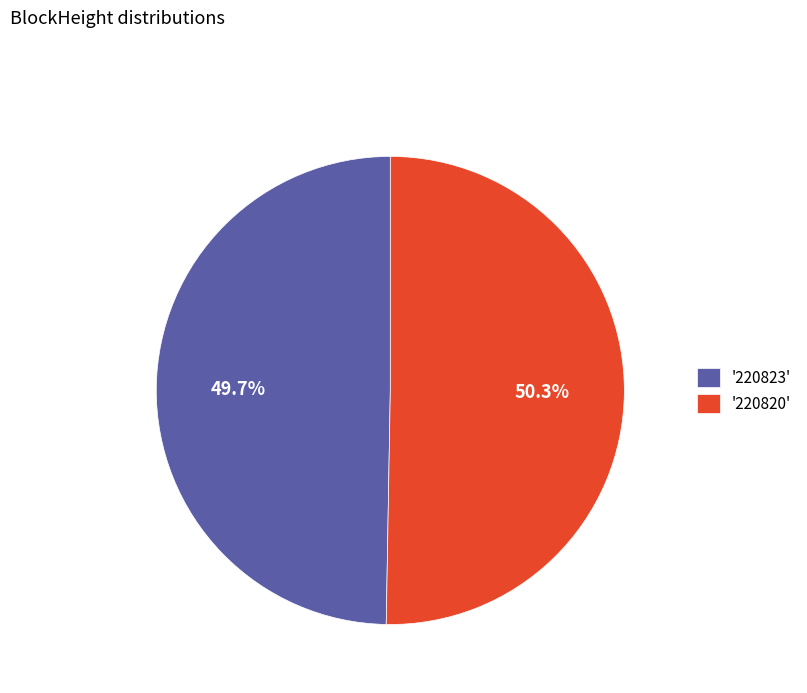

Do '220820' and '220823' together represent more than half of the pie?

Yes